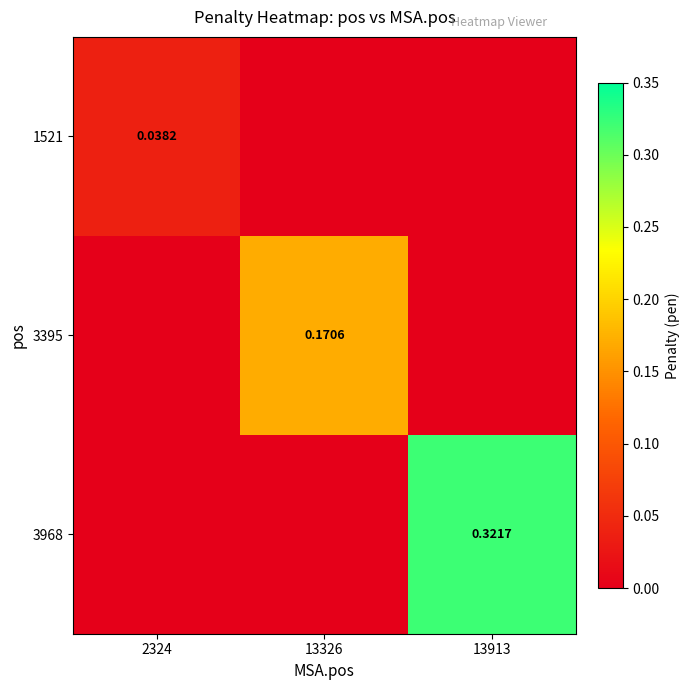

What is the sum of the 3968 values at 13326 and 13913?

0.3